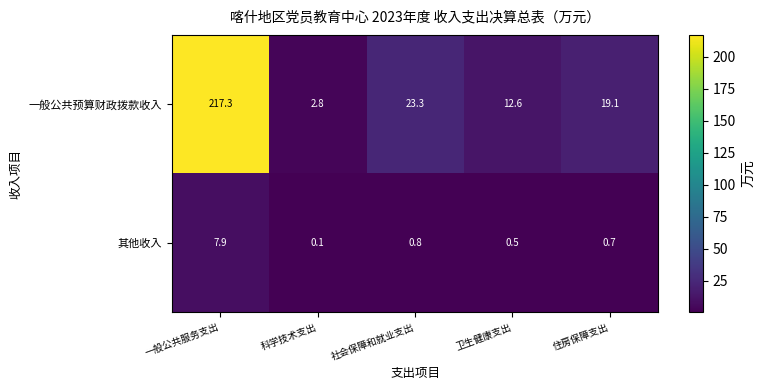

What is the difference between the second highest and minimum values in the 一般公共预算财政拨款收入 series?

20.5